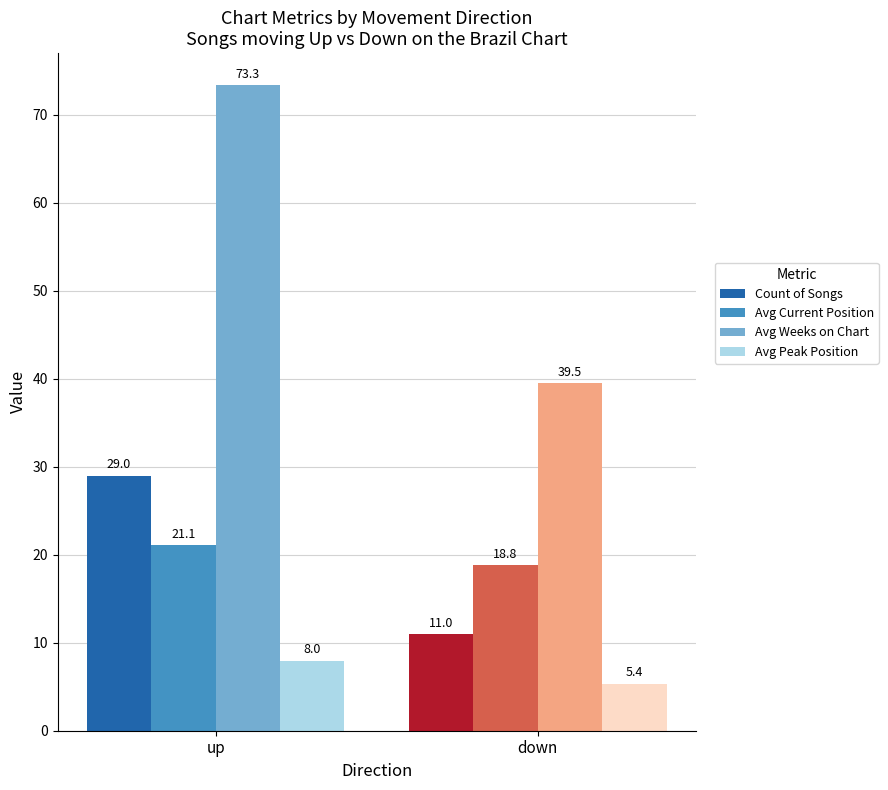

Is it true that Avg Peak Position equals 2.4 at up?

False